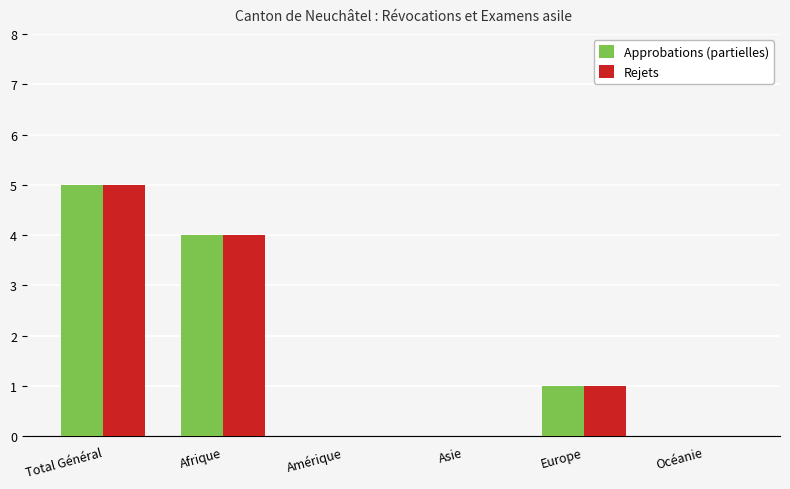

Reading right to left, transcribe all the data shown in this chart.

Approbations (partielles): 0	1	0	0	4	5
Rejets: 0	1	0	0	4	5